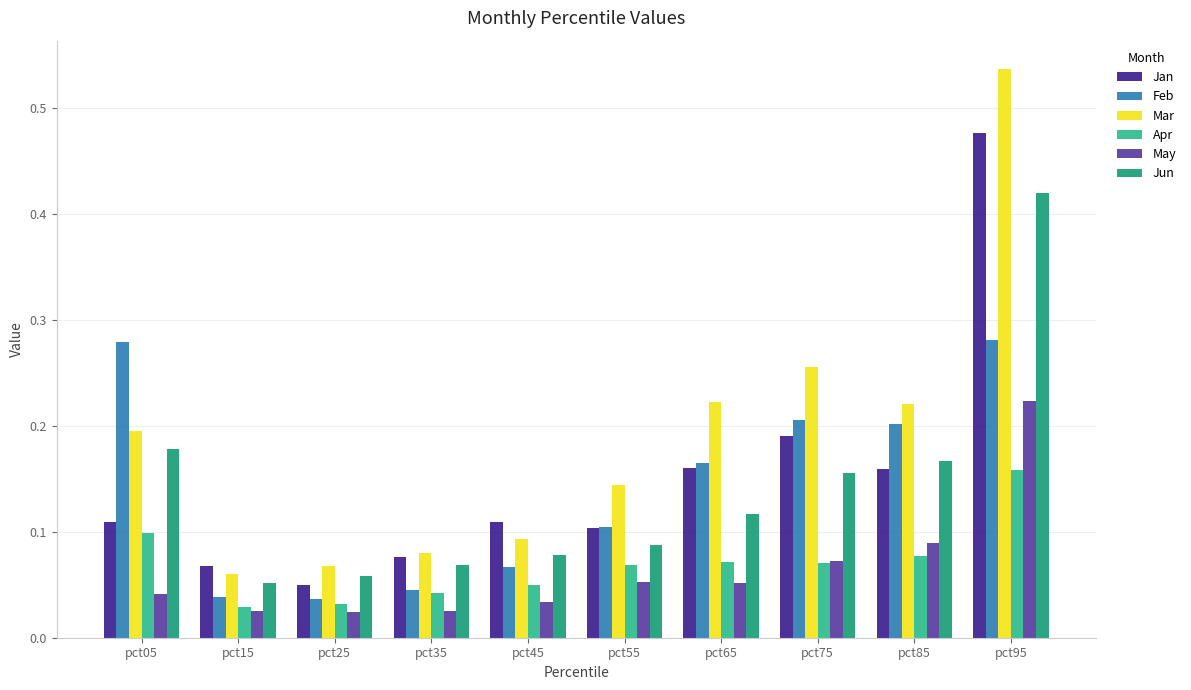

List the series in order of their peak value, lowest first.

Apr, May, Feb, Jun, Jan, Mar